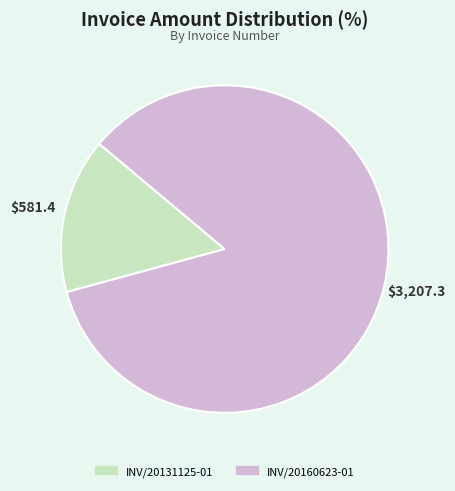

Does any single category account for the majority?

Yes